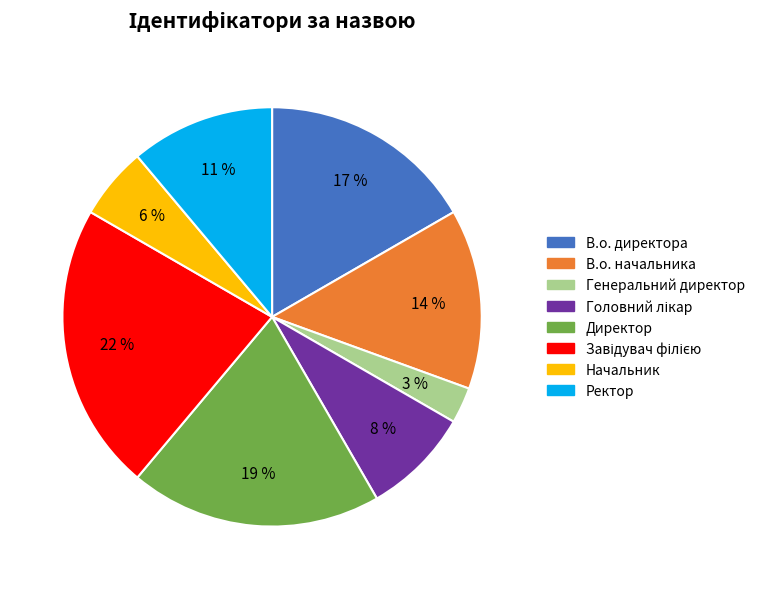

To the nearest percent, what is the average slice percentage?

12%